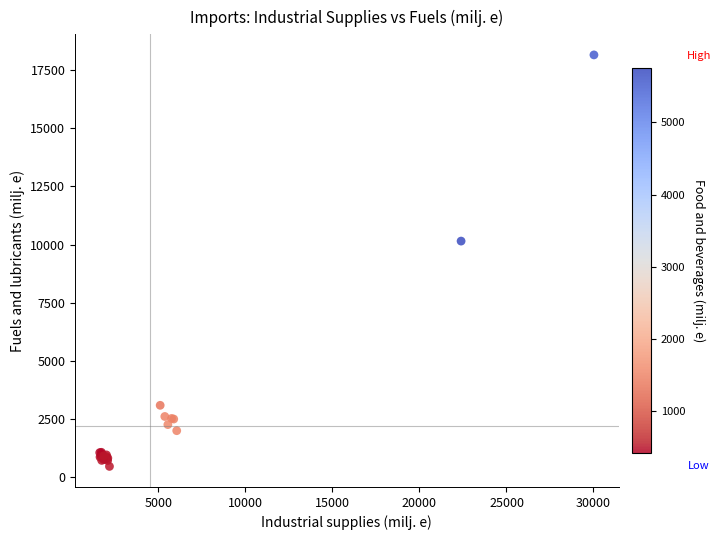

What Y value in the scatter plot is closest to 9305?

10148.0